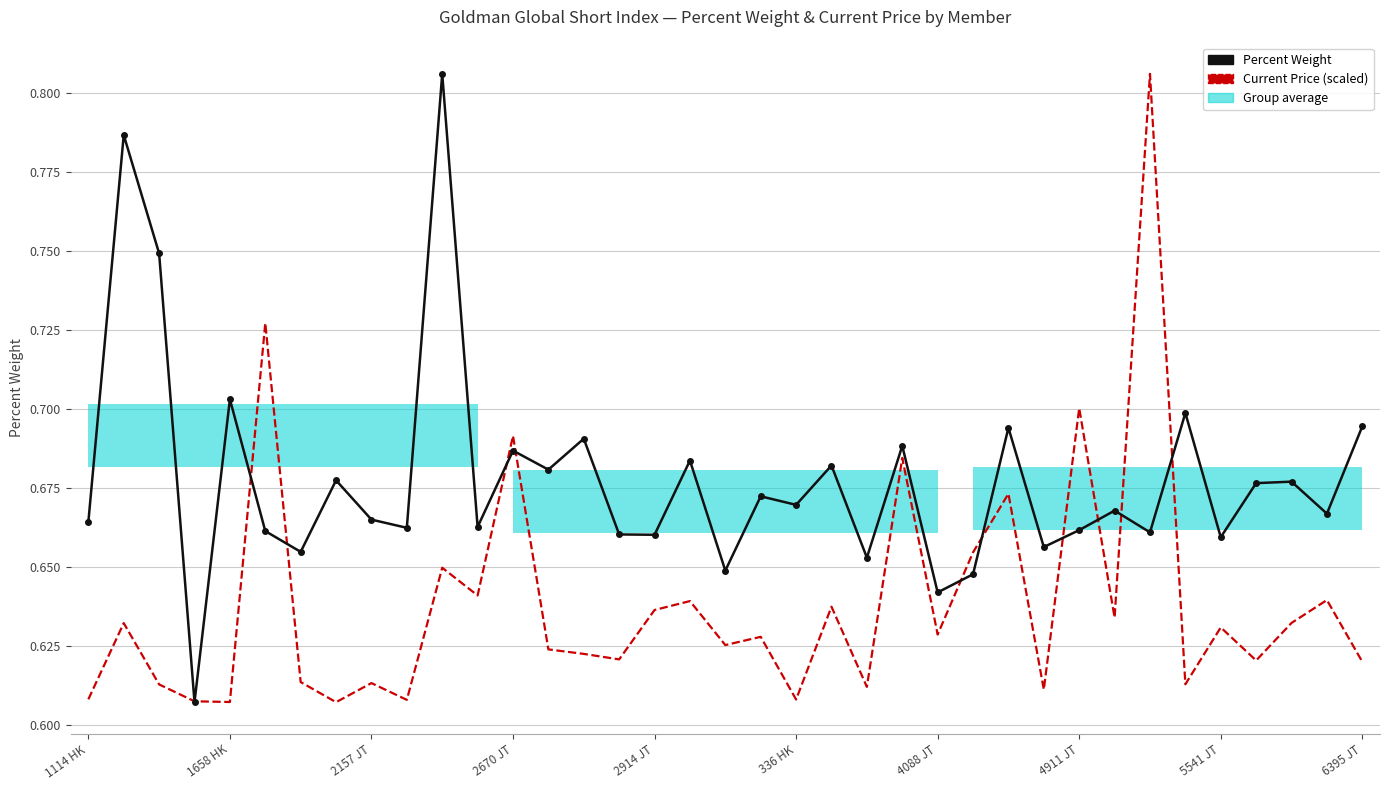

Which has a higher value, 5541 JT or 14?

14